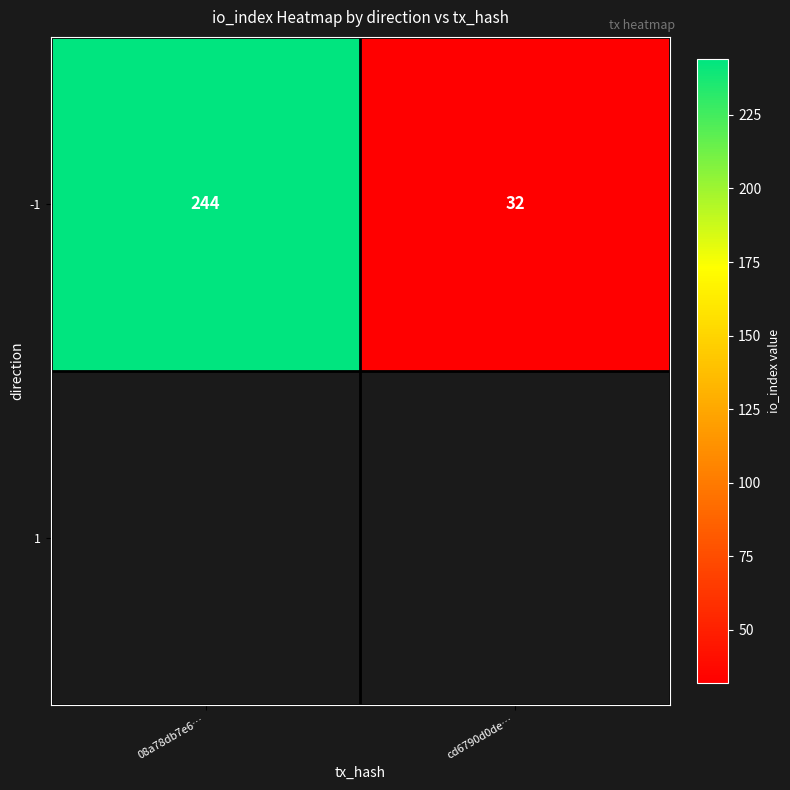

List the labels in order of value, largest first.

08a78db7e6…, cd6790d0de…